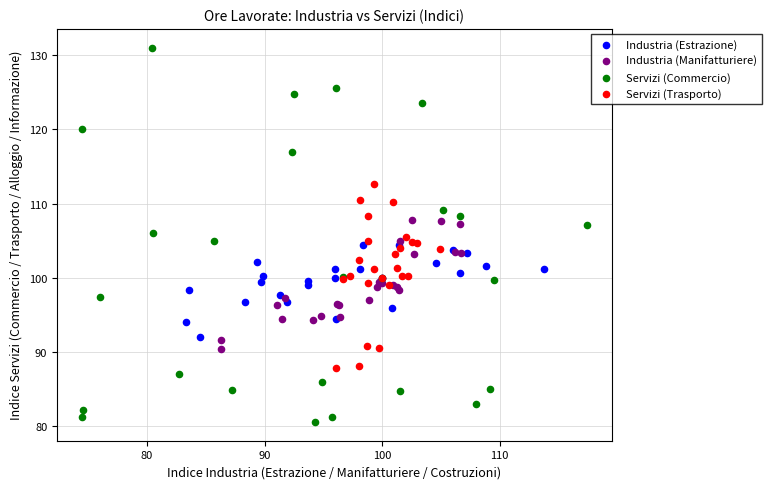

What are all the series names shown in the legend?

Industria (Estrazione), Industria (Manifatturiere), Servizi (Commercio), Servizi (Trasporto)